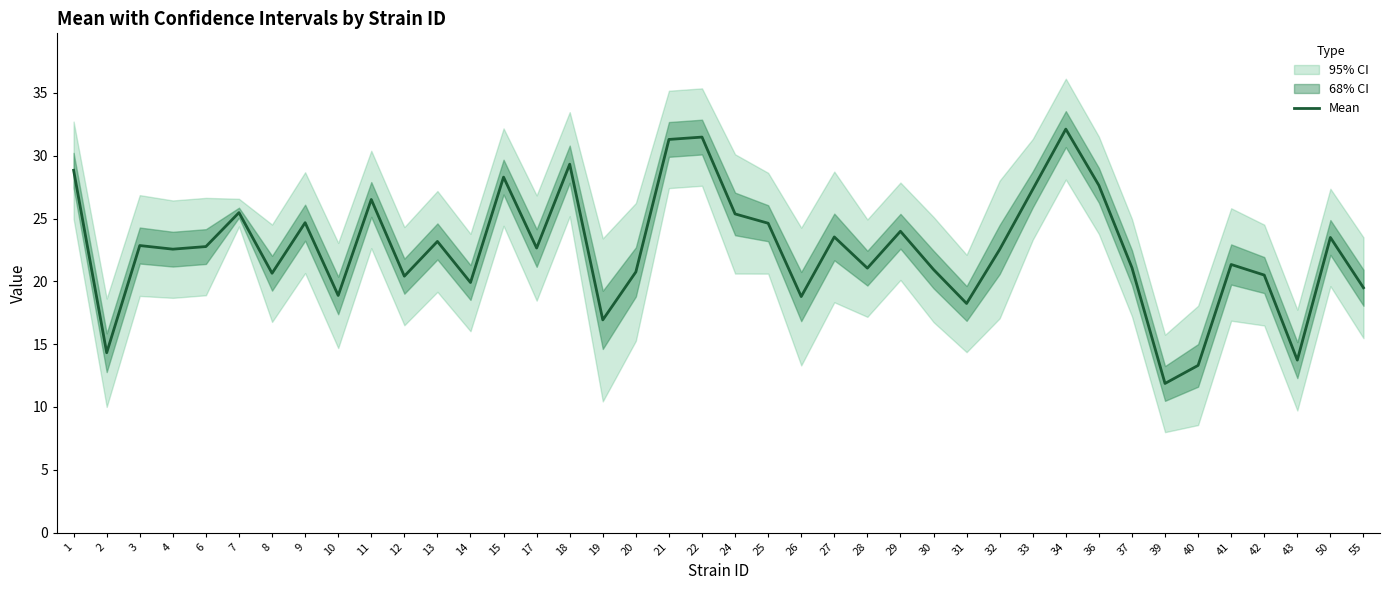

What is the value of the 40th point from the left?

19.5